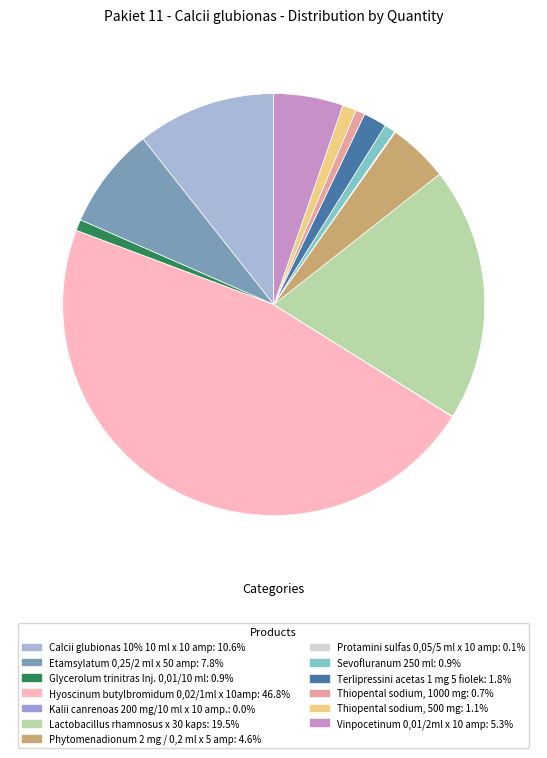

Does any single category account for the majority?

No